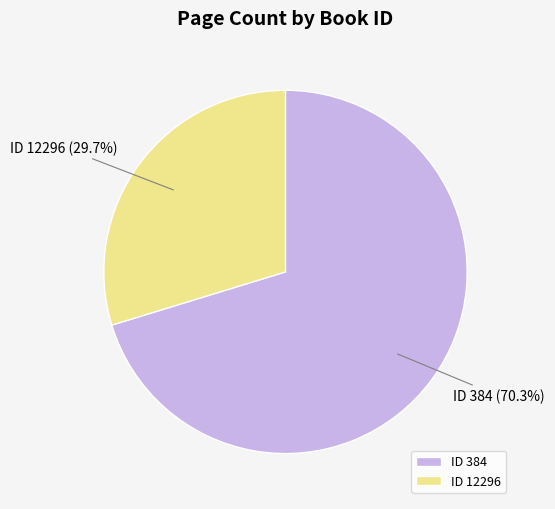

Combined, what portion of the pie is ID 12296 and ID 384?

100.0%